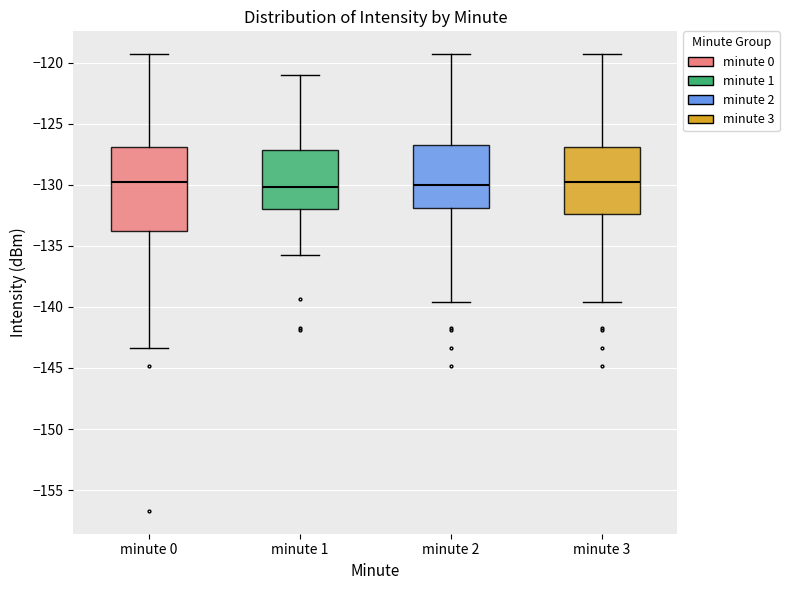

Reading left to right, transcribe this box plot: for each box, give where its median line is, the range the box spans, and where its two whiskers end, as read against the y-axis. The values are not printed on the chart, so give them approximately, as read against the axis.

minute 0: median -130.0, box -134.0 to -127.0, whiskers -143.5 to -119.5
minute 1: median -130.0, box -132.0 to -127.0, whiskers -136.0 to -121.0
minute 2: median -130.0, box -132.0 to -127.0, whiskers -139.5 to -119.5
minute 3: median -130.0, box -132.5 to -127.0, whiskers -139.5 to -119.5